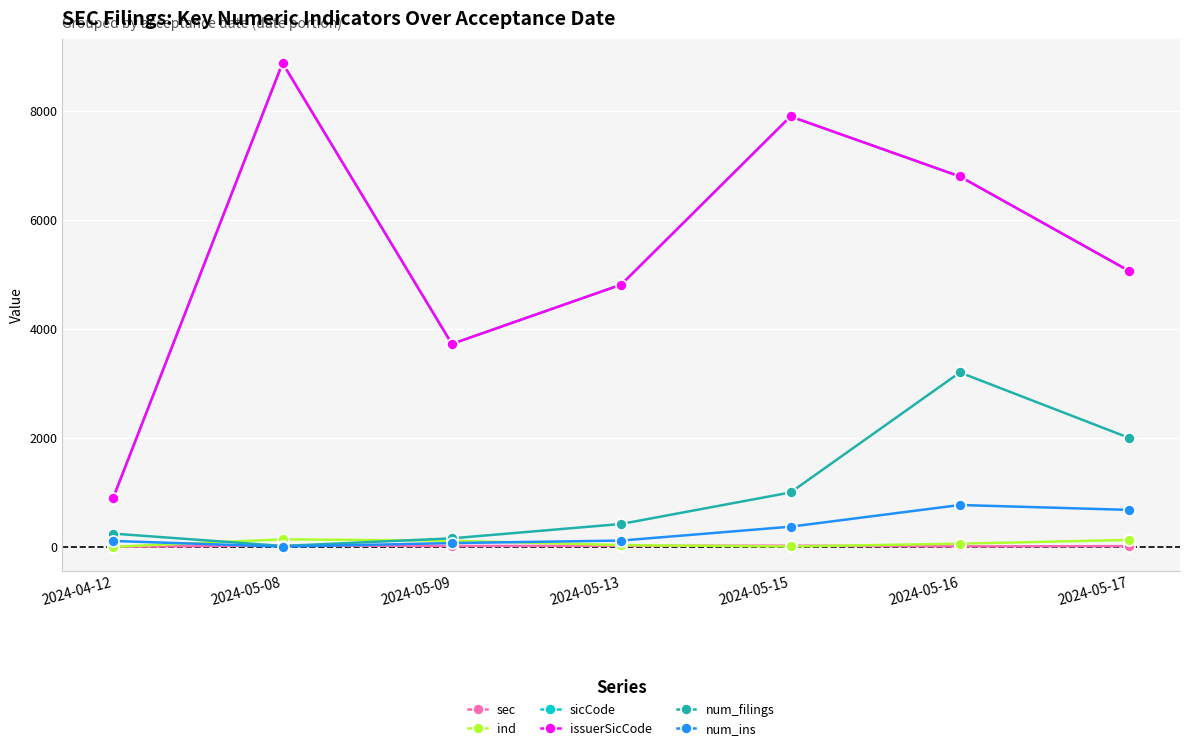

What is the sum of the issuerSicCode values at 2024-05-16 and 2024-05-13?

11611